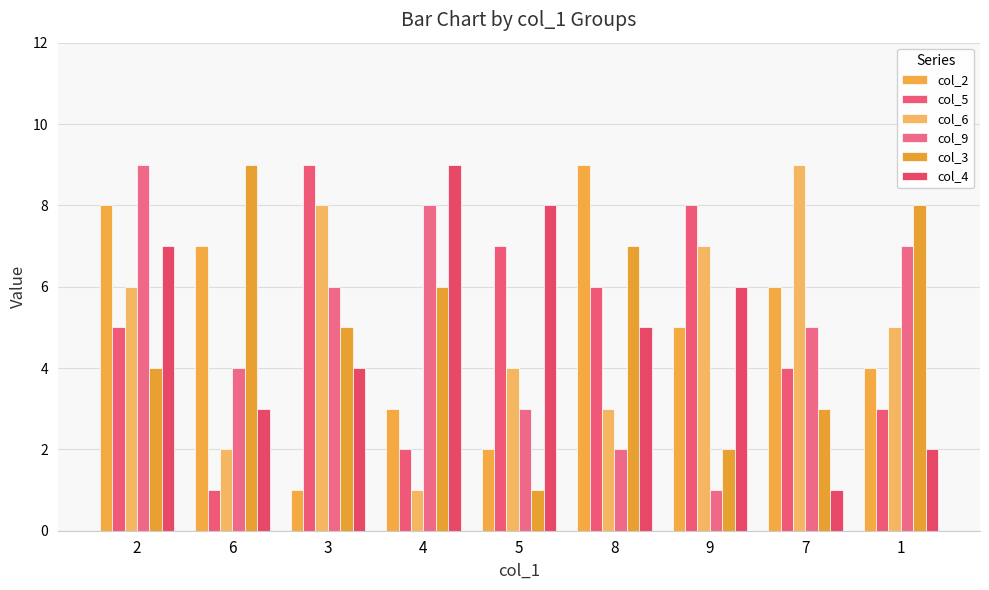

Rank the series at 8 from highest to lowest value.

col_2, col_3, col_5, col_4, col_6, col_9